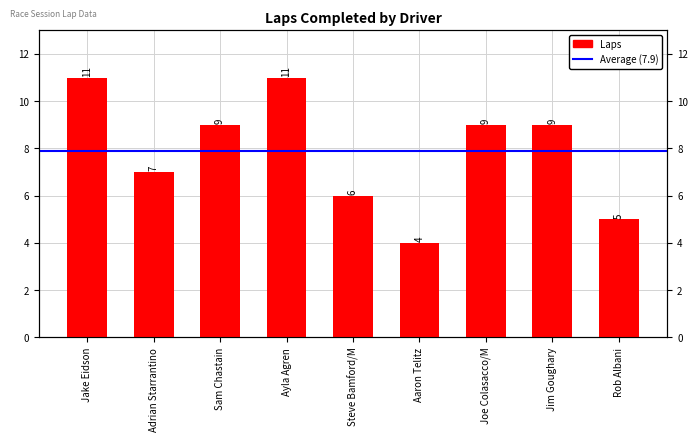

Are the bars grouped side by side (vs. stacked)?

No